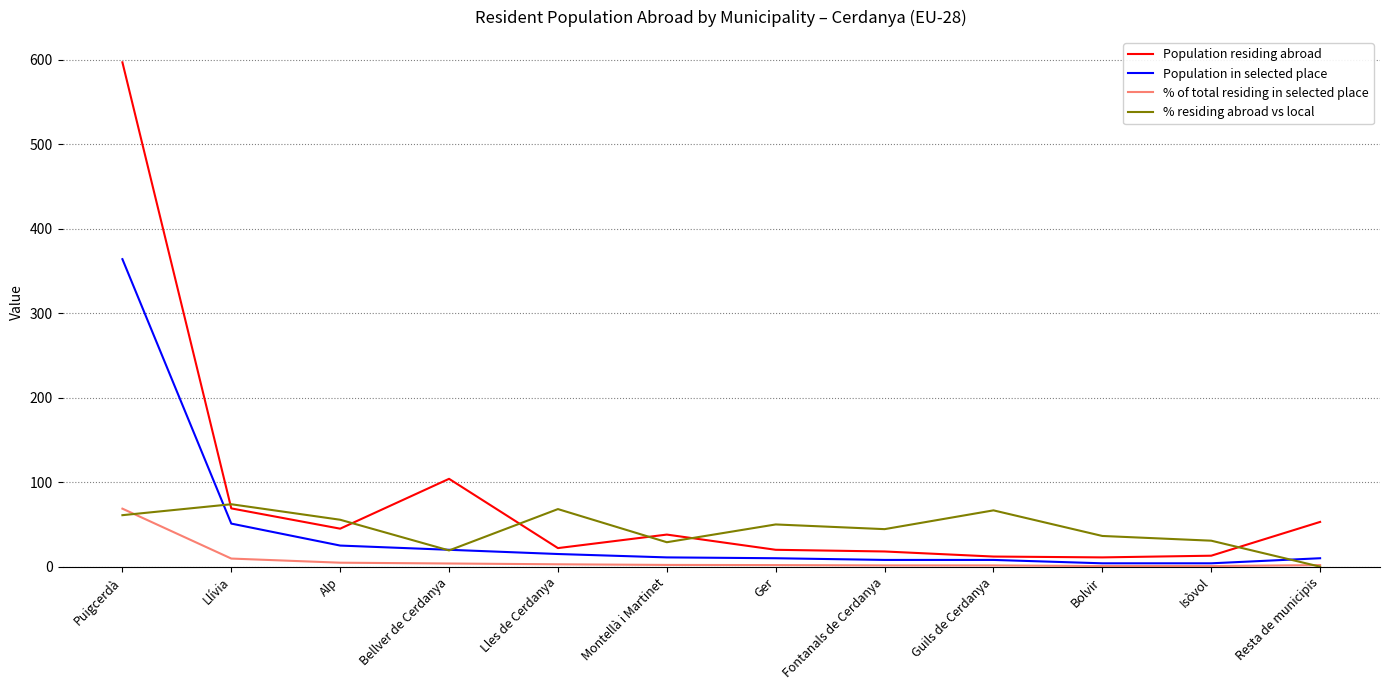

What is the maximum value shown in the chart?

597.0